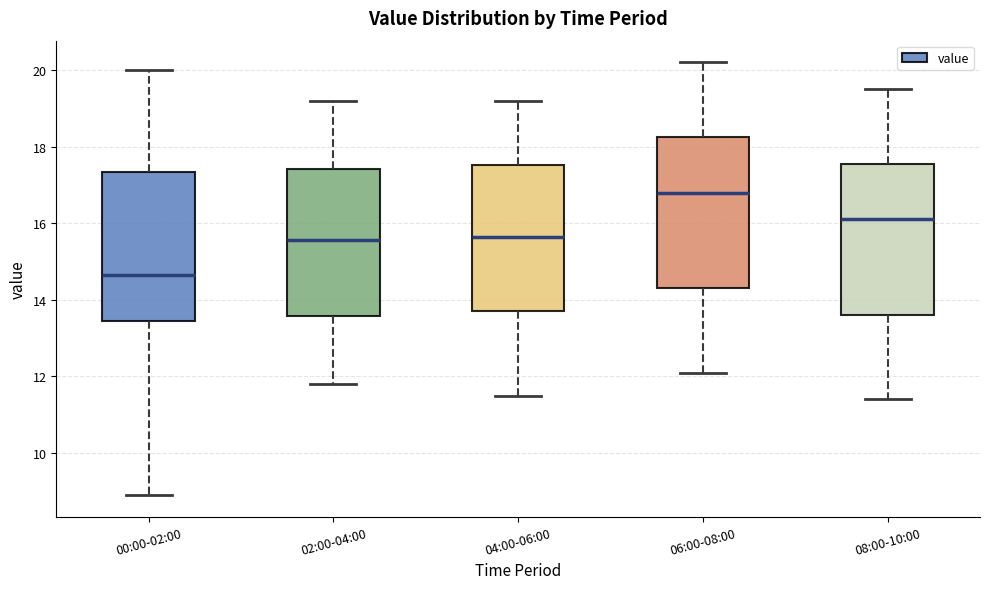

Where is the lower edge of the box for 00:00-02:00 on the y-axis? The values are not printed on the chart, so give them approximately, as read against the axis.

13.4